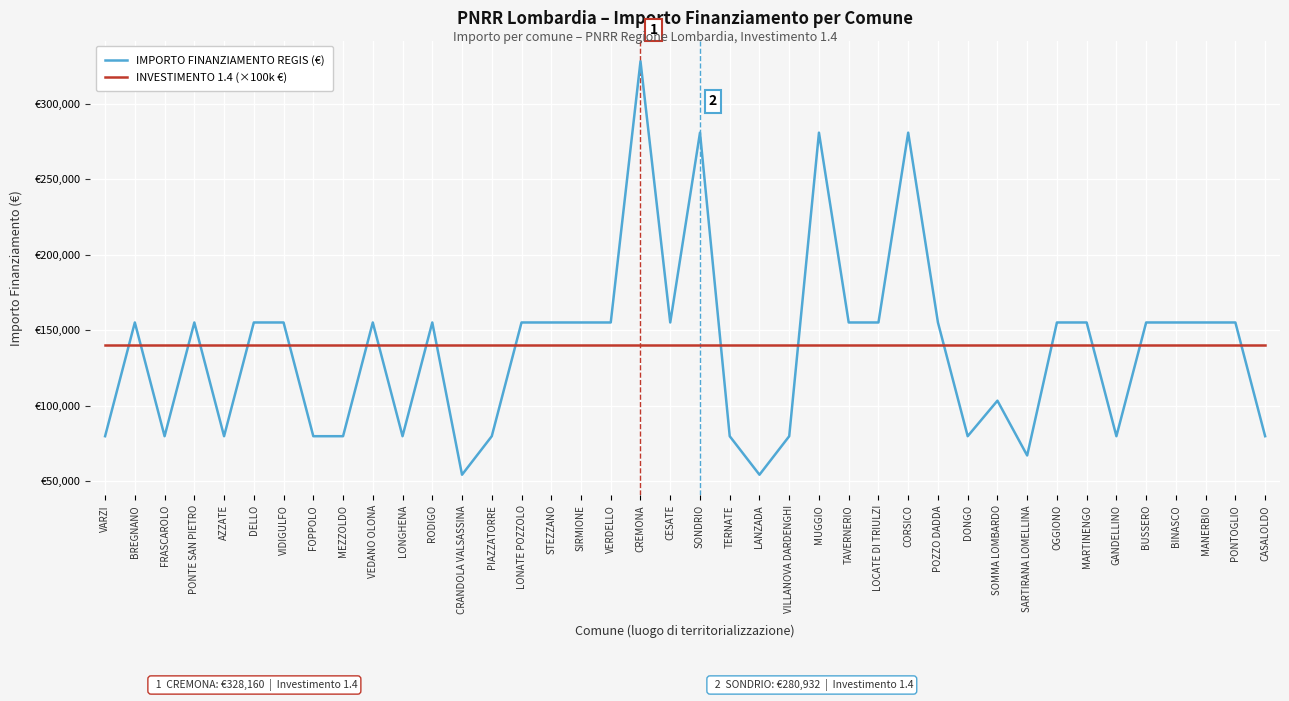

Is it true that INVESTIMENTO 1.4 (×100k €) equals 222234 at CRANDOLA VALSASSINA?

False